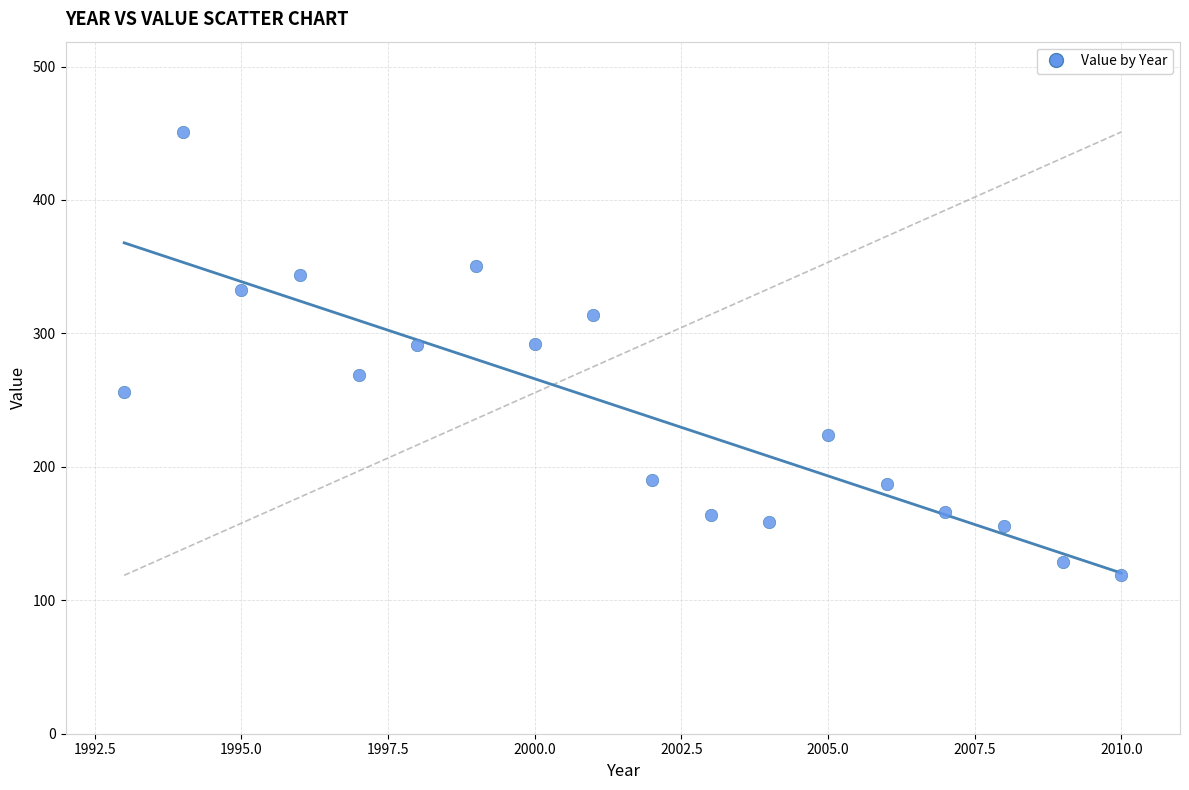

What is the range of X values (max minus min)?

17.0